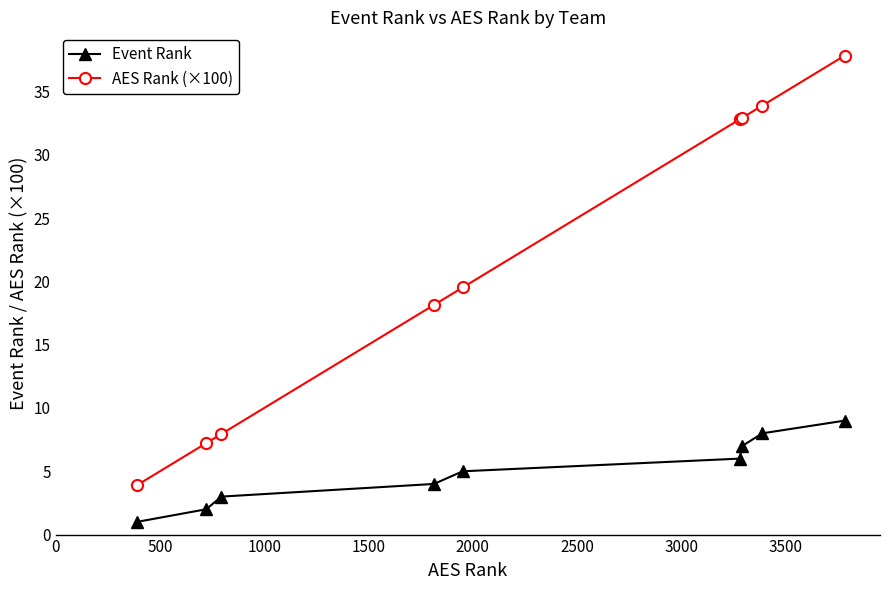

List the series in order of their overall mean, highest first.

AES Rank (×100), Event Rank